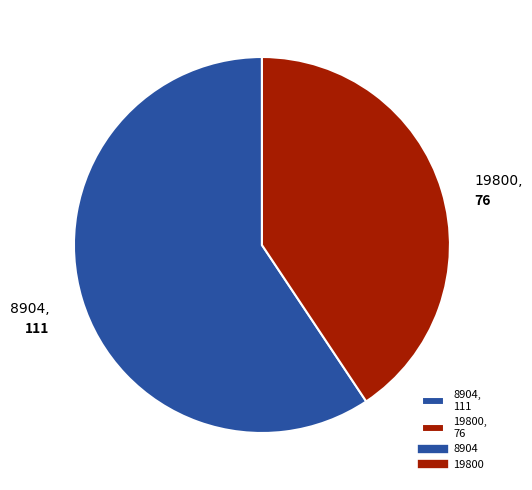

To the nearest percent, what is the average slice percentage?

50%